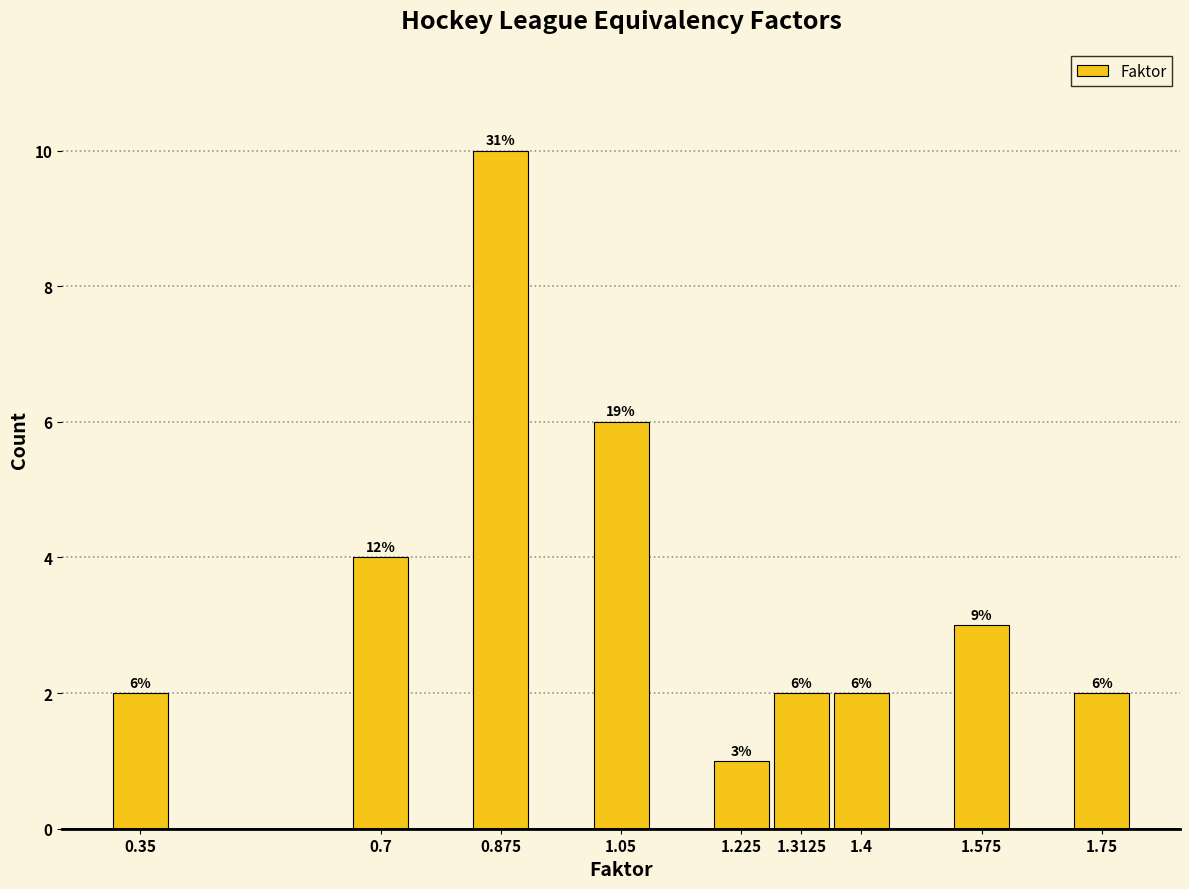

Reading left to right, list all the values displayed in this chart.

2	4	10	6	1	2	2	3	2